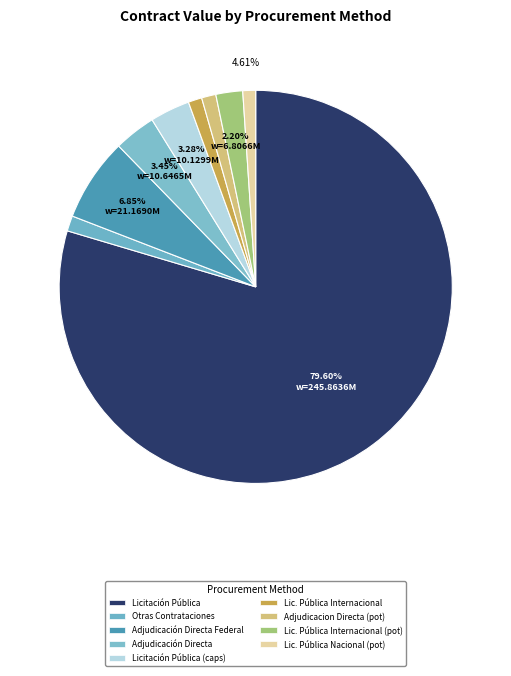

Which category has the biggest portion of the pie?

Licitación Pública